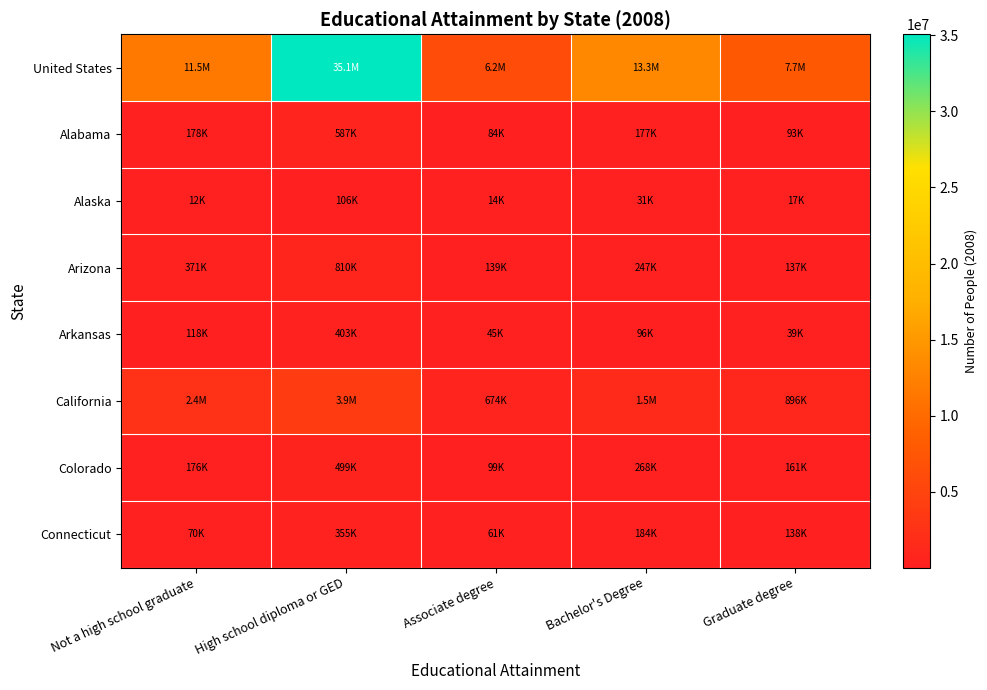

Which has a higher value, Associate degree or High school diploma or GED?

High school diploma or GED